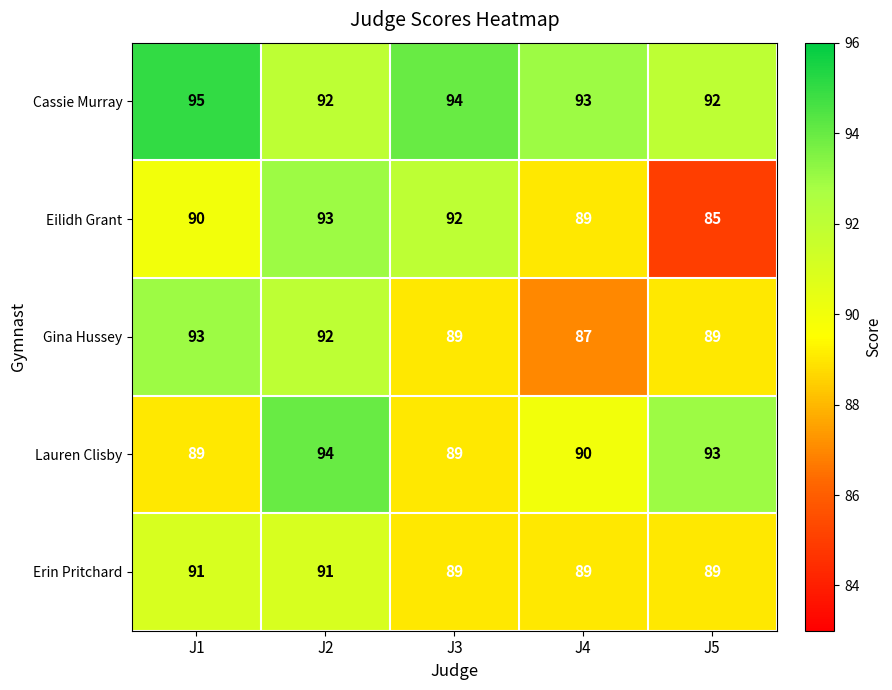

What is the total value across all series at J3?

453